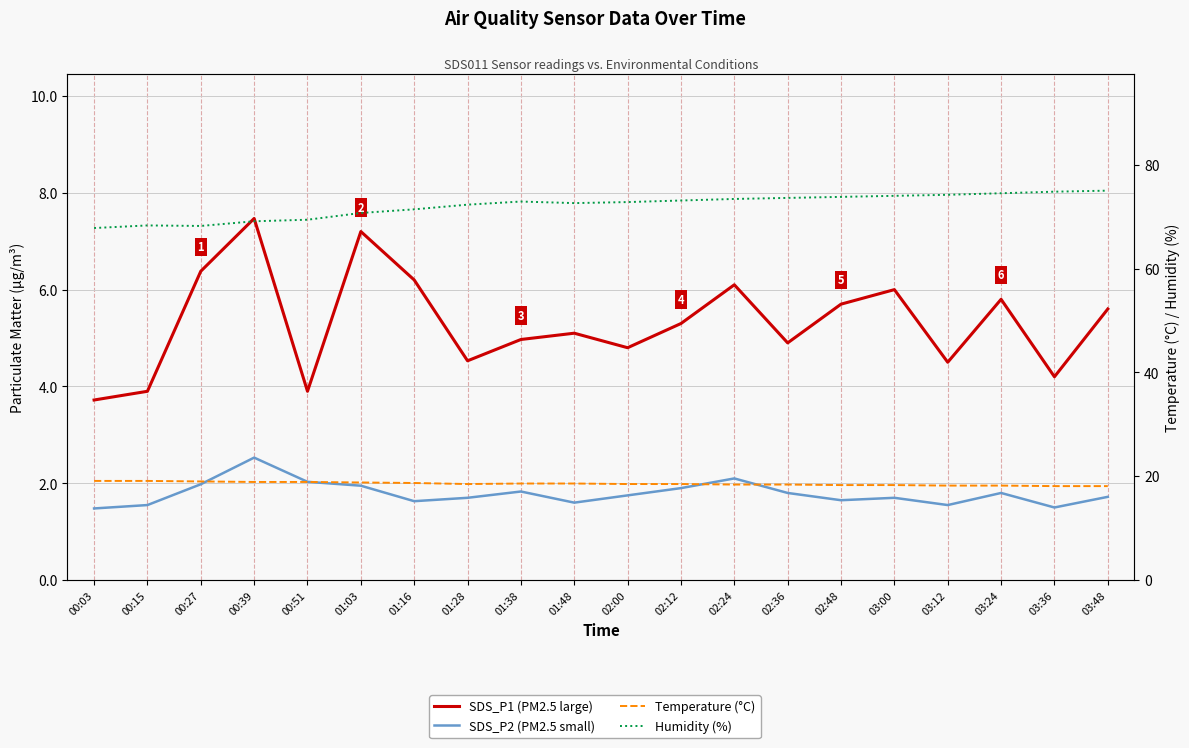

Reading left to right, what are all the values shown in this chart?

SDS_P1 (PM2.5 large): 00:03=3.7	00:15=3.9	00:27=6.4	00:39=7.5	00:51=3.9	01:03=7.2	01:16=6.2	01:28=4.5	01:38=5.0	01:48=5.1	02:00=4.8	02:12=5.3	02:24=6.1	02:36=4.9	02:48=5.7	03:00=6.0	03:12=4.5	03:24=5.8	03:36=4.2	03:48=5.6
SDS_P2 (PM2.5 small): 00:03=1.5	00:15=1.6	00:27=2.0	00:39=2.5	00:51=2.0	01:03=1.9	01:16=1.6	01:28=1.7	01:38=1.8	01:48=1.6	02:00=1.8	02:12=1.9	02:24=2.1	02:36=1.8	02:48=1.6	03:00=1.7	03:12=1.6	03:24=1.8	03:36=1.5	03:48=1.7
Temperature (°C): 00:03=19.1	00:15=19.1	00:27=19.0	00:39=18.9	00:51=18.9	01:03=18.8	01:16=18.7	01:28=18.5	01:38=18.6	01:48=18.6	02:00=18.5	02:12=18.5	02:24=18.4	02:36=18.4	02:48=18.3	03:00=18.3	03:12=18.2	03:24=18.2	03:36=18.1	03:48=18.1
Humidity (%): 00:03=67.8	00:15=68.3	00:27=68.2	00:39=69.1	00:51=69.4	01:03=70.7	01:16=71.4	01:28=72.3	01:38=72.9	01:48=72.6	02:00=72.8	02:12=73.1	02:24=73.4	02:36=73.6	02:48=73.8	03:00=74.0	03:12=74.2	03:24=74.5	03:36=74.8	03:48=75.0